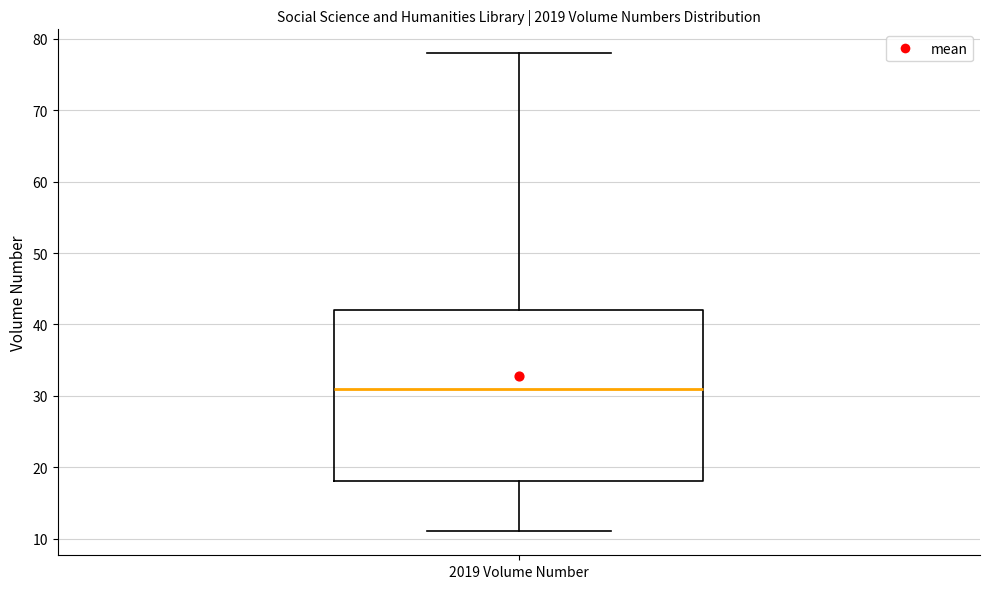

Transcribe this box plot: give where the median line is, the range the box spans, and where the two whiskers end, as read against the y-axis. The values are not printed on the chart, so give them approximately, as read against the axis.

median 31, box 18 to 42, whiskers 11 to 78